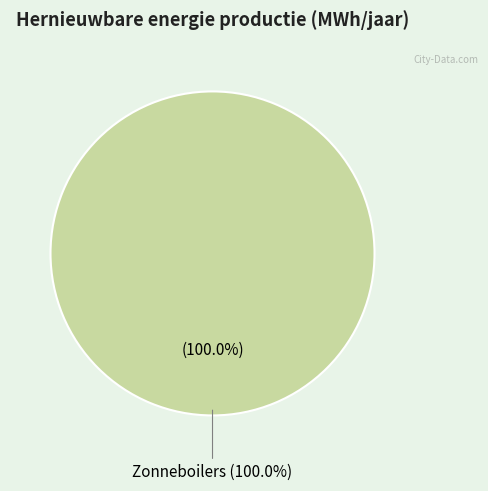

Is it true that Warmtepomp is 11% of the pie?

False